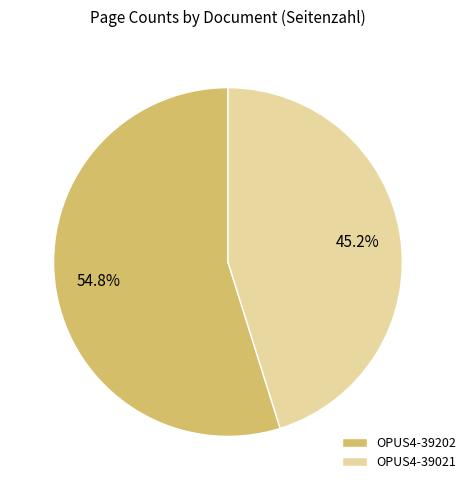

True or false: OPUS4-39202 accounts for 40% of the total.

False